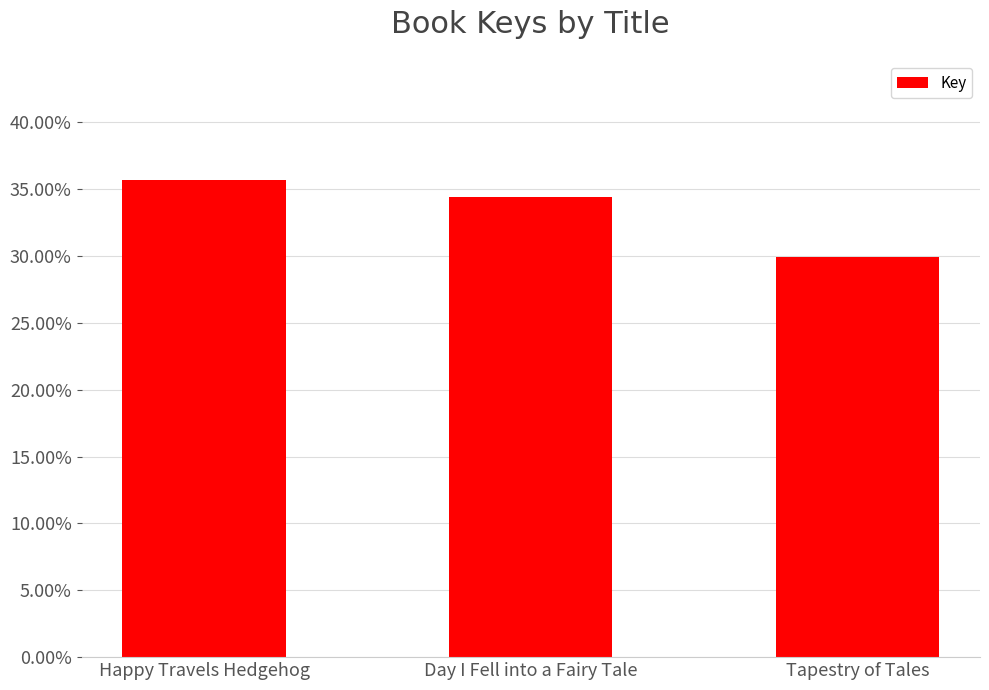

How many bars are there in total?

3